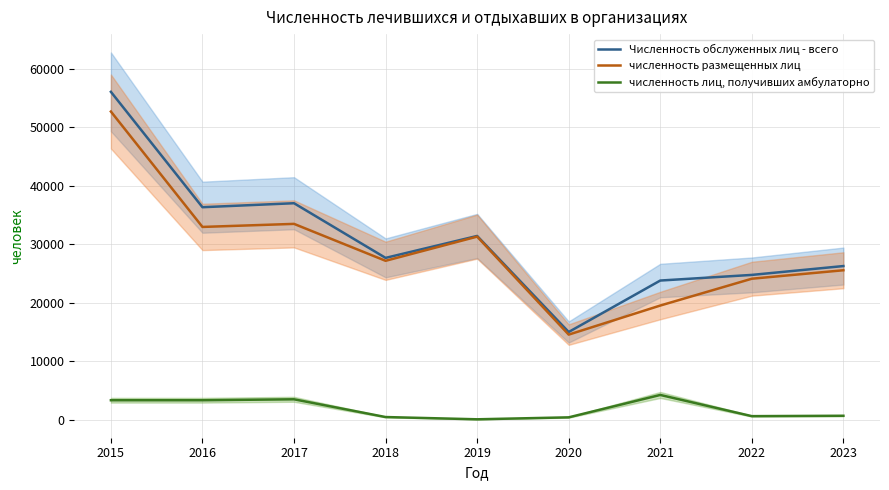

True or false: численность лиц, получивших амбулаторно and Численность обслуженных лиц - всего cross at least once.

False